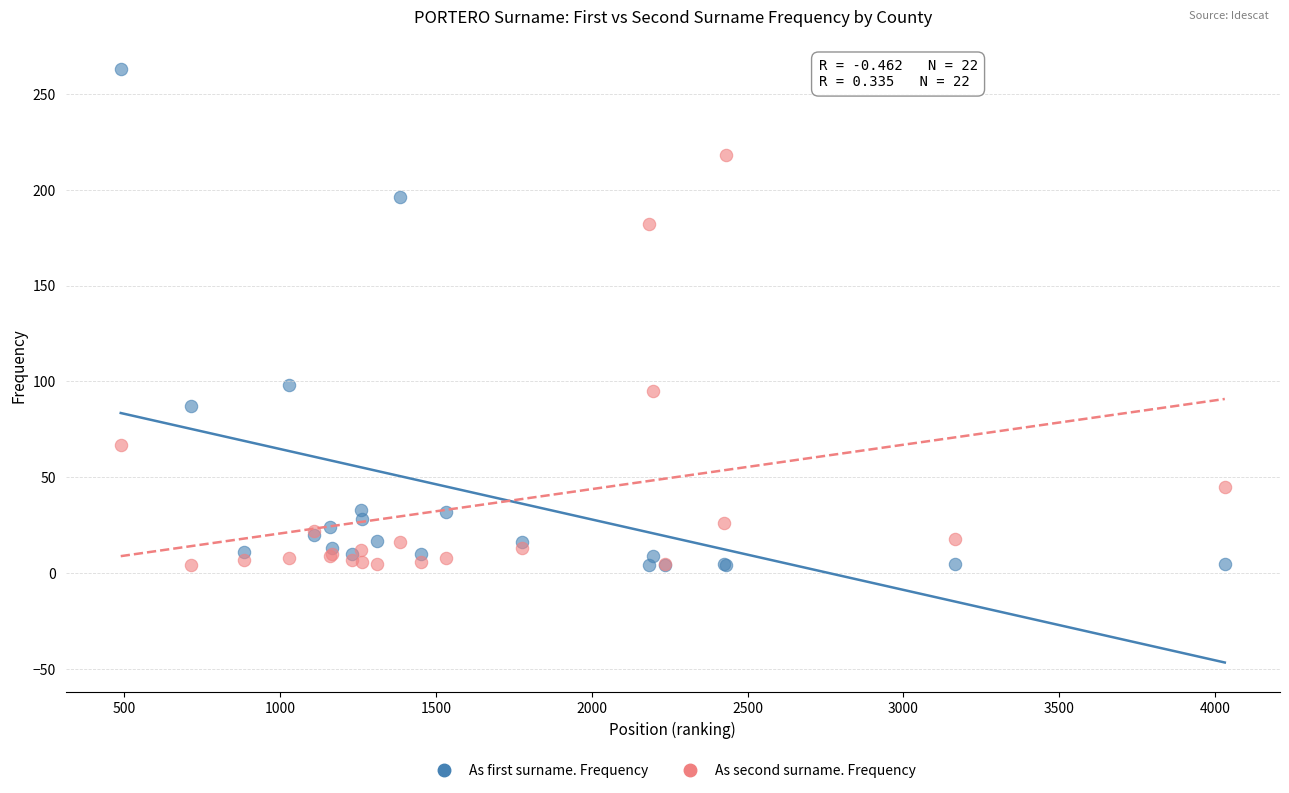

What are all the series names shown in the legend?

As first surname. Frequency, As second surname. Frequency